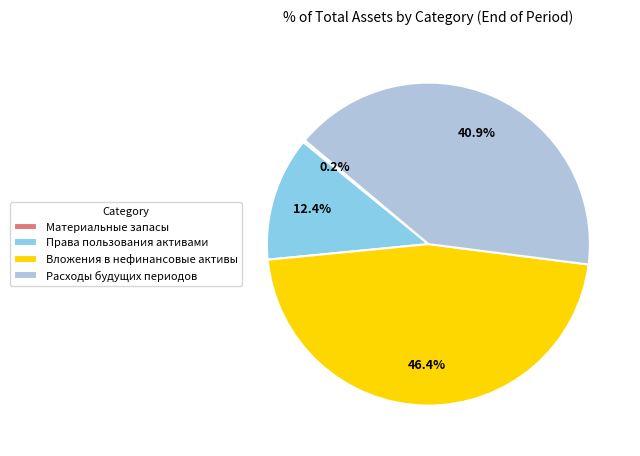

Which slice is the largest?

Вложения в нефинансовые активы